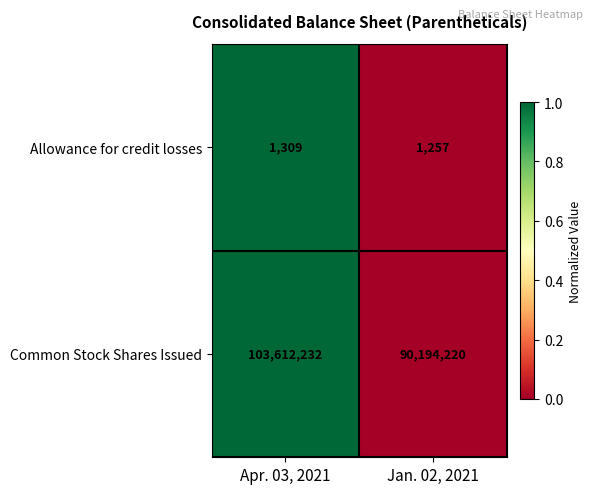

Reading left to right, list all the values displayed in this chart.

Allowance for credit losses: Apr. 03, 2021=1309	Jan. 02, 2021=1257
Common Stock Shares Issued: Apr. 03, 2021=103612232	Jan. 02, 2021=90194220